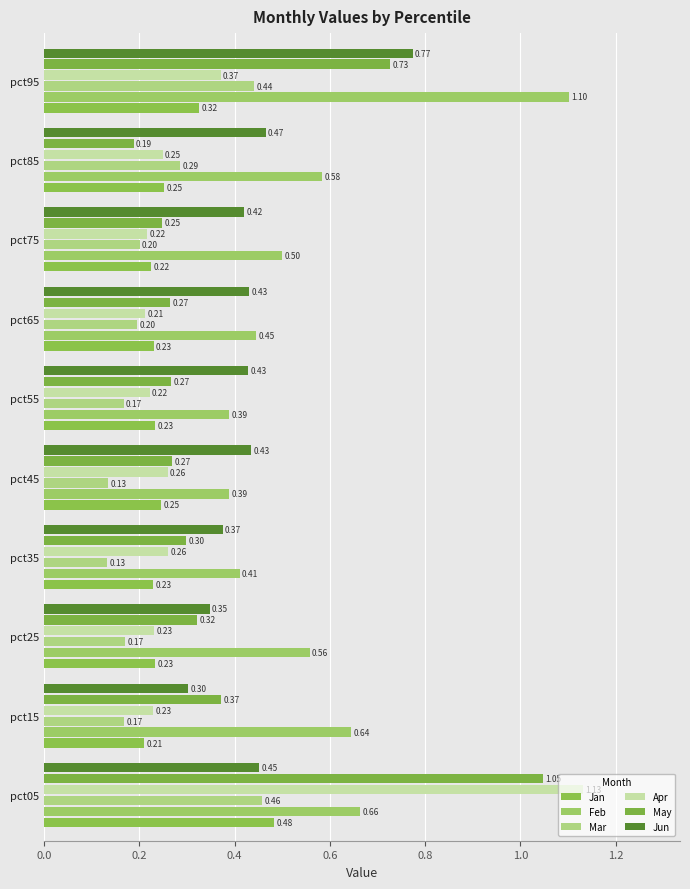

What is the label of the 9th bar from the right?

0.2